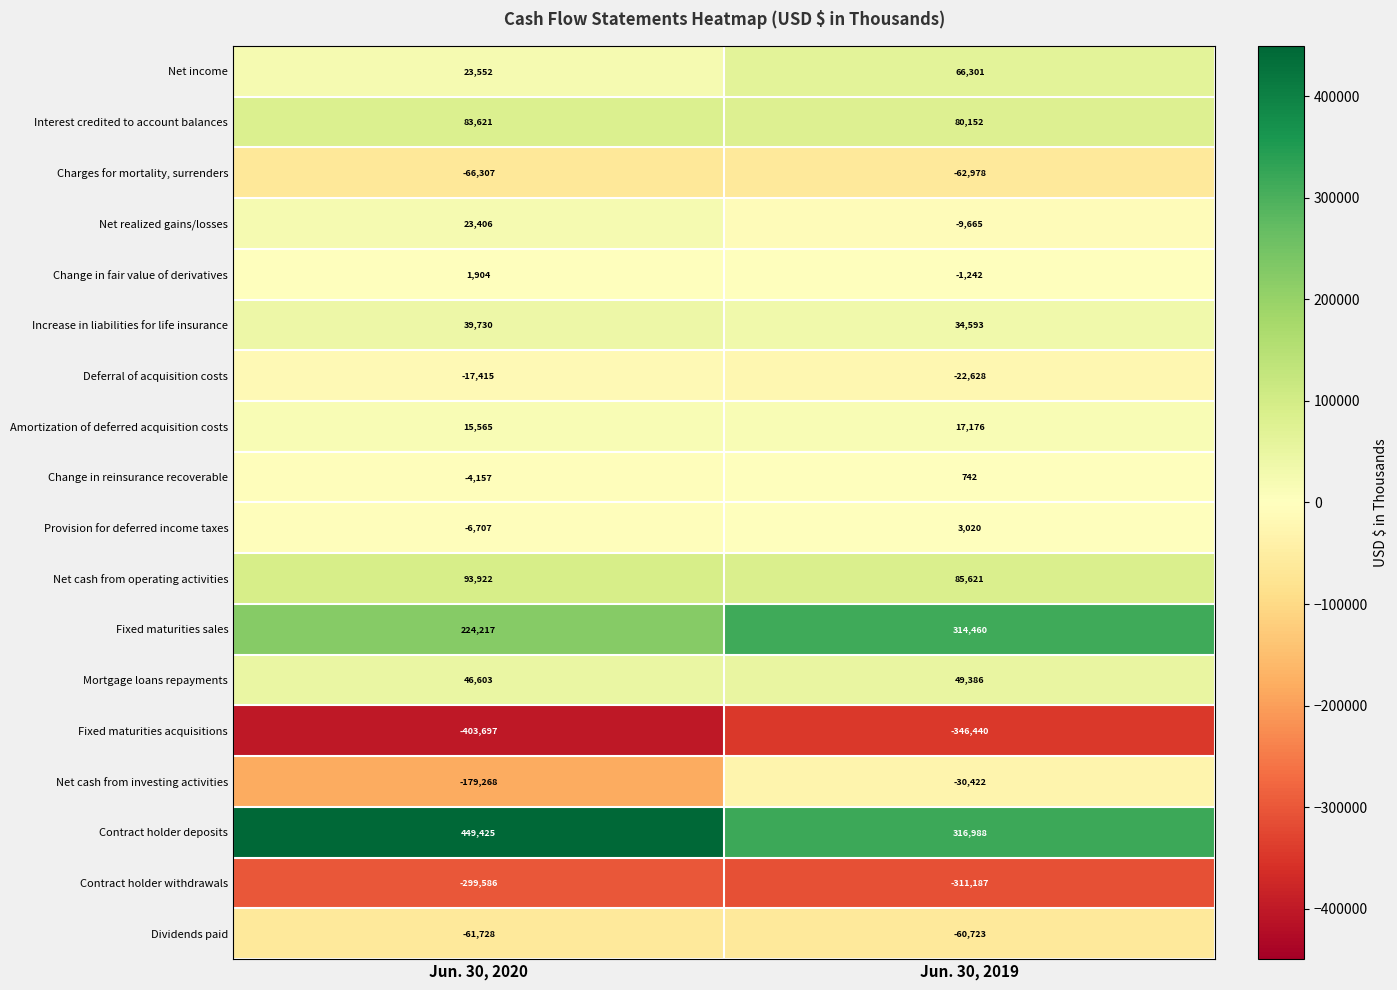

At which label does Net income reach its peak?

Jun. 30, 2019